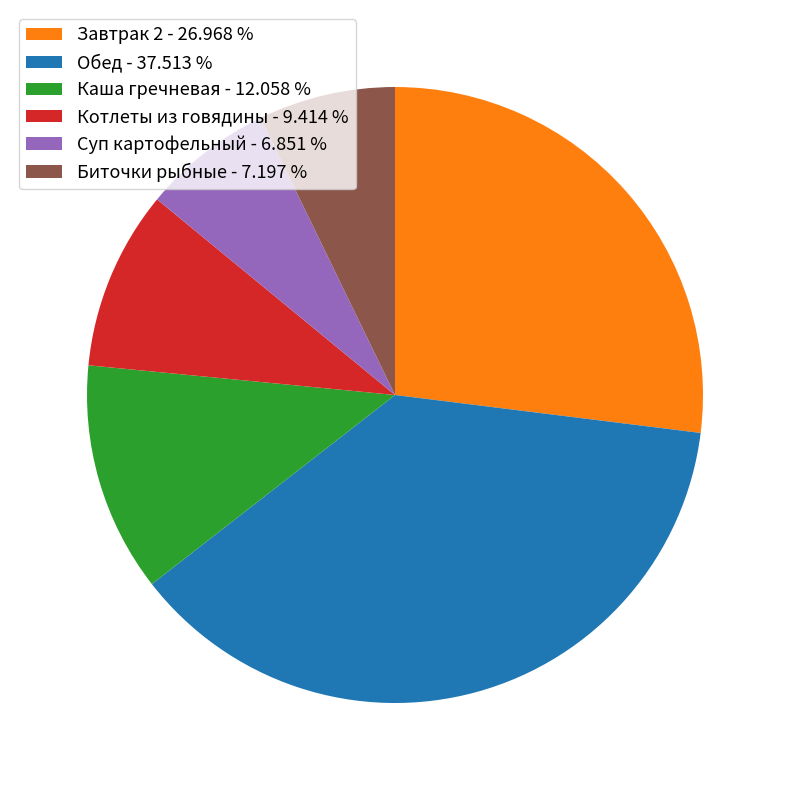

Is there any slice that represents more than half of the pie?

No